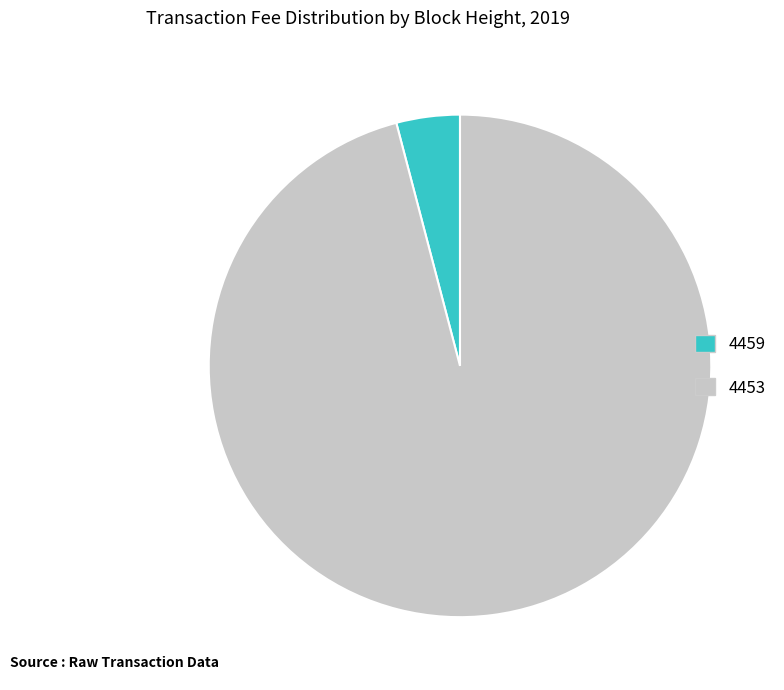

Rank the categories by value from highest to lowest.

4453, 4459